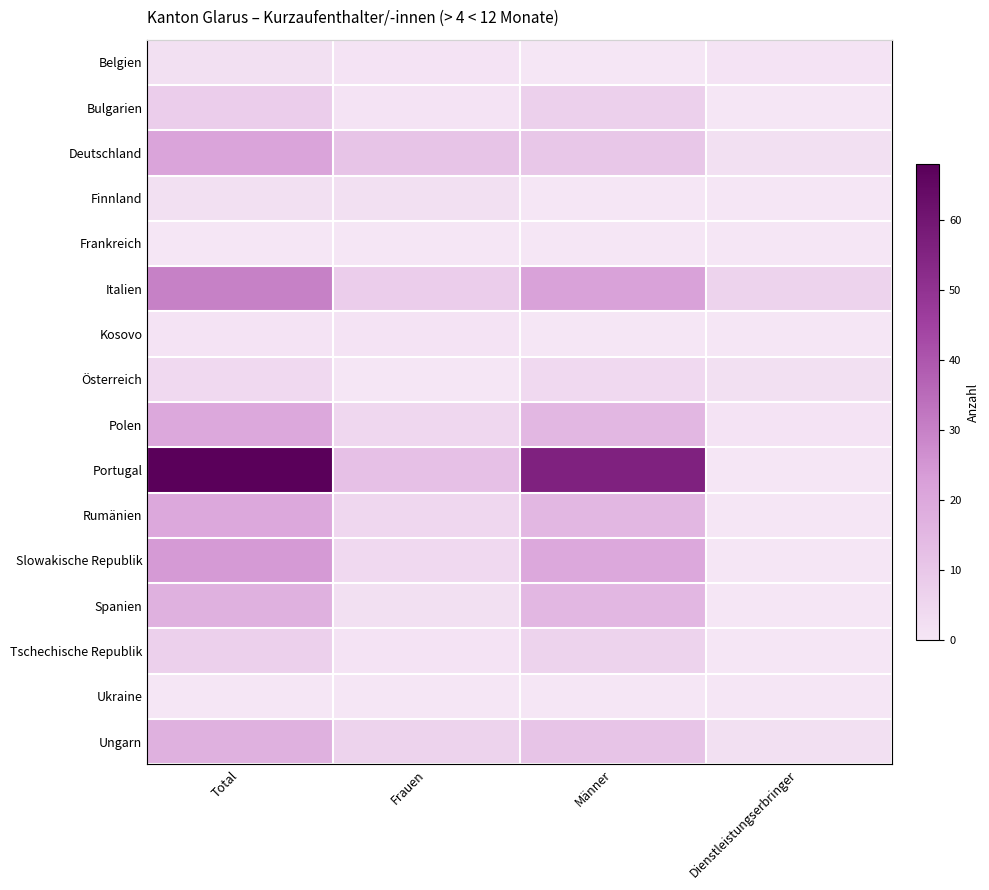

List the series in order of their peak value, highest first.

Portugal, Italien, Slowakische Republik, Deutschland, Polen, Rumänien, Spanien, Ungarn, Bulgarien, Tschechische Republik, Österreich, Belgien, Finnland, Kosovo, Frankreich, Ukraine